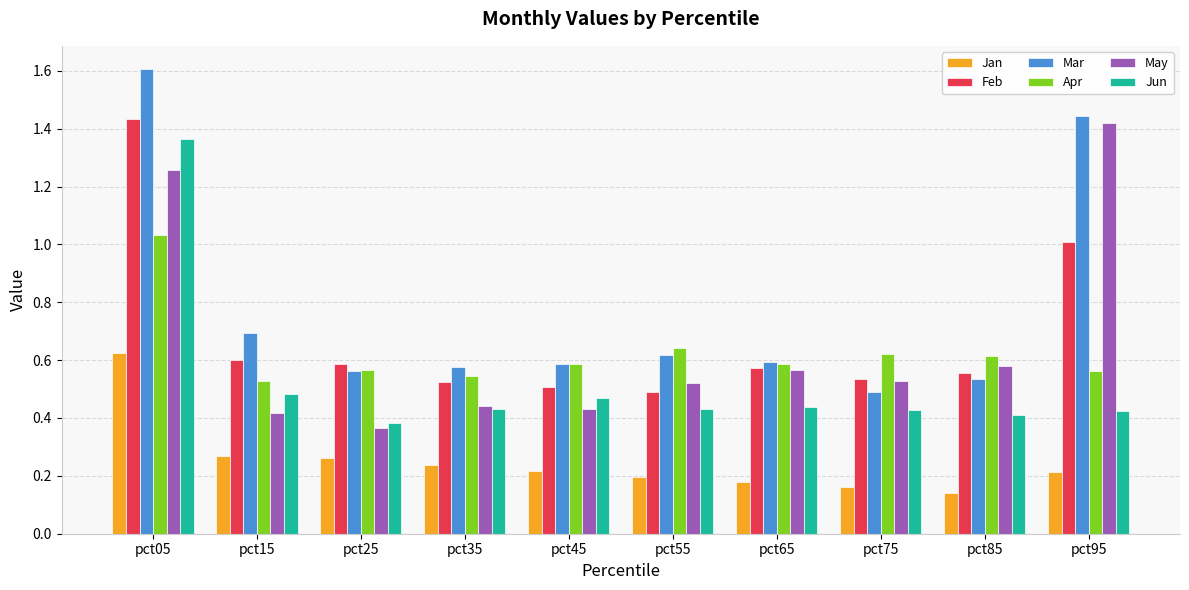

How many bars are there in total?

60